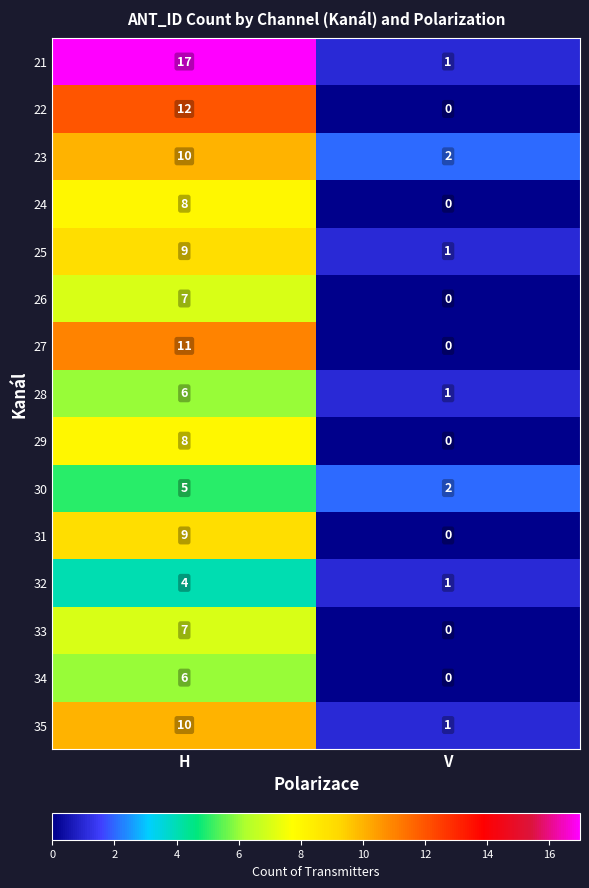

Between H and V, which series saw the biggest shift?

21